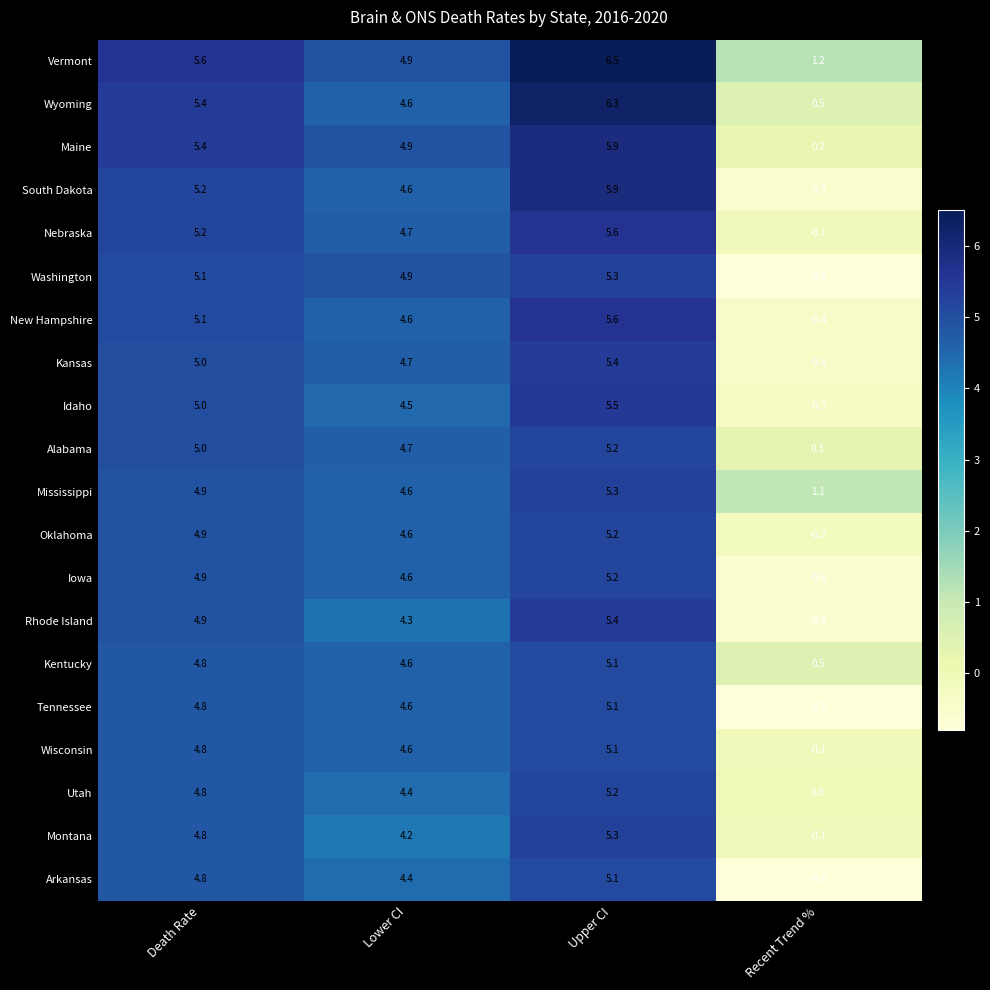

Which series has the largest total across all categories?

Vermont